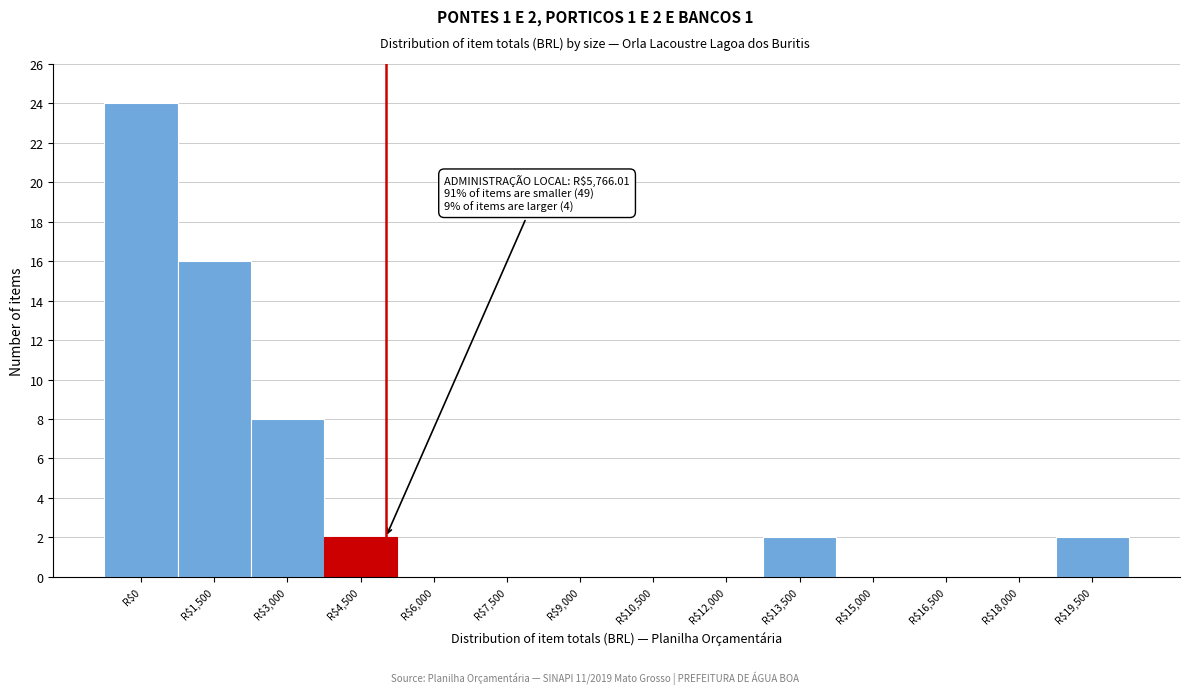

True or false: the data shows 15 at R$9,000.

False